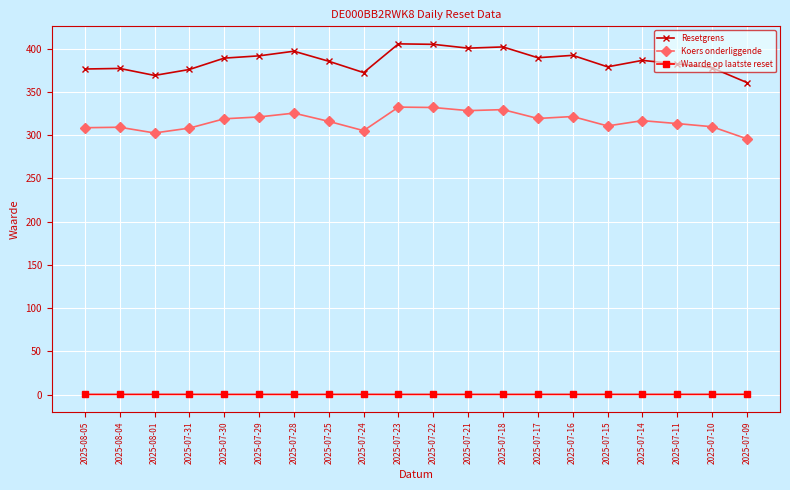

What is the value of the Koers onderliggende point at the 16th from the left?

310.8